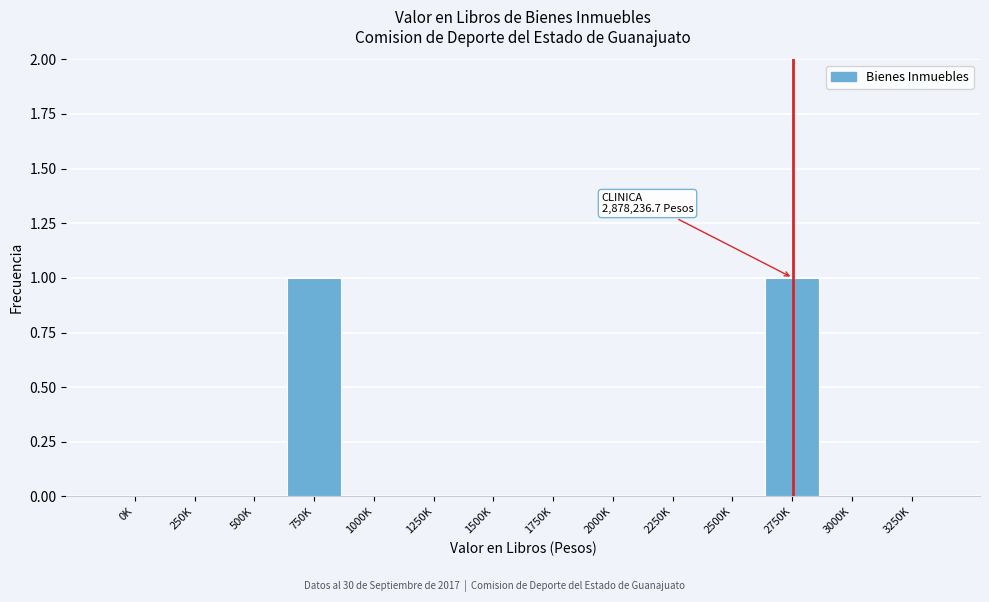

Reading left to right, what are all the values shown in this chart?

0K=0	250K=0	500K=0	750K=1	1000K=0	1250K=0	1500K=0	1750K=0	2000K=0	2250K=0	2500K=0	2750K=1	3000K=0	3250K=0